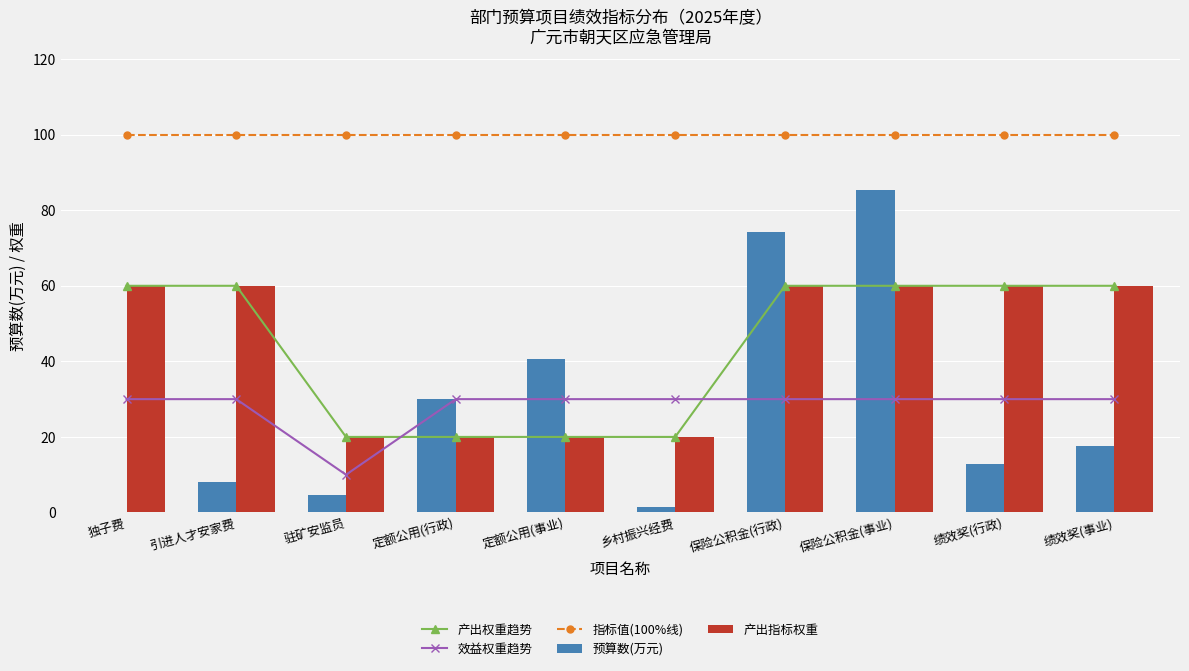

What are all the series names shown in the legend?

产出权重趋势, 效益权重趋势, 指标值(100%线), 预算数(万元), 产出指标权重